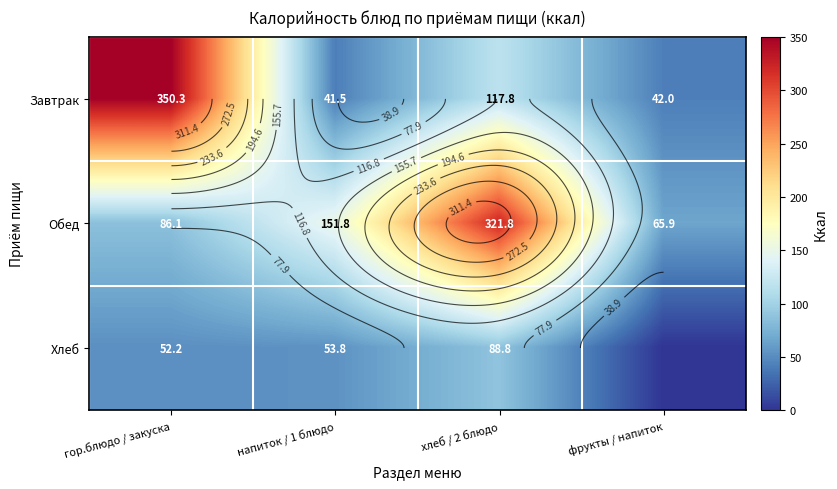

What is the difference between the maximum and second lowest values in the Хлеб series?

36.6